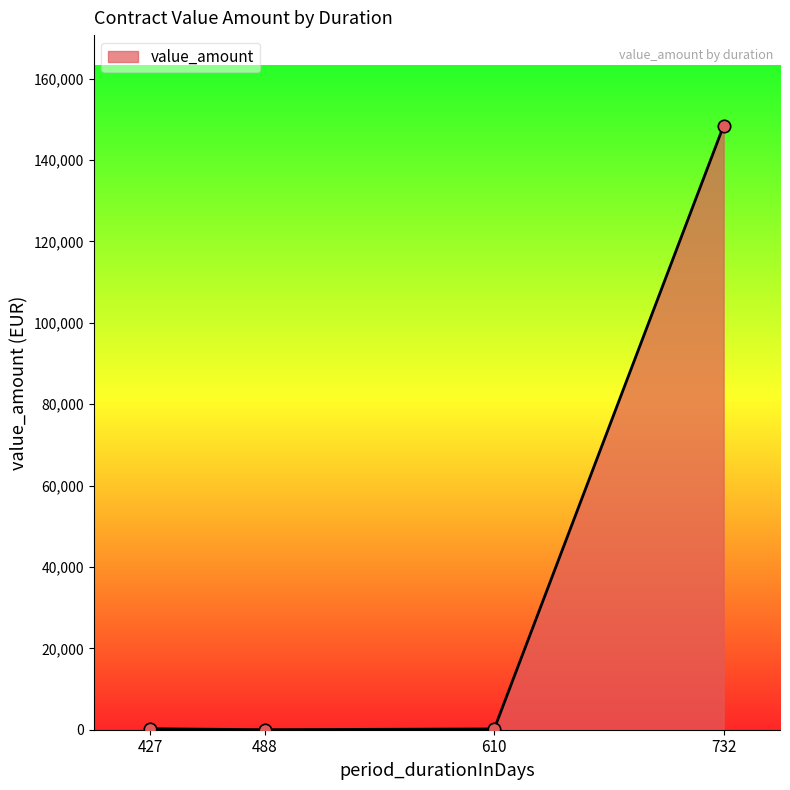

What is the change in value from 488 to 610?

+179.0